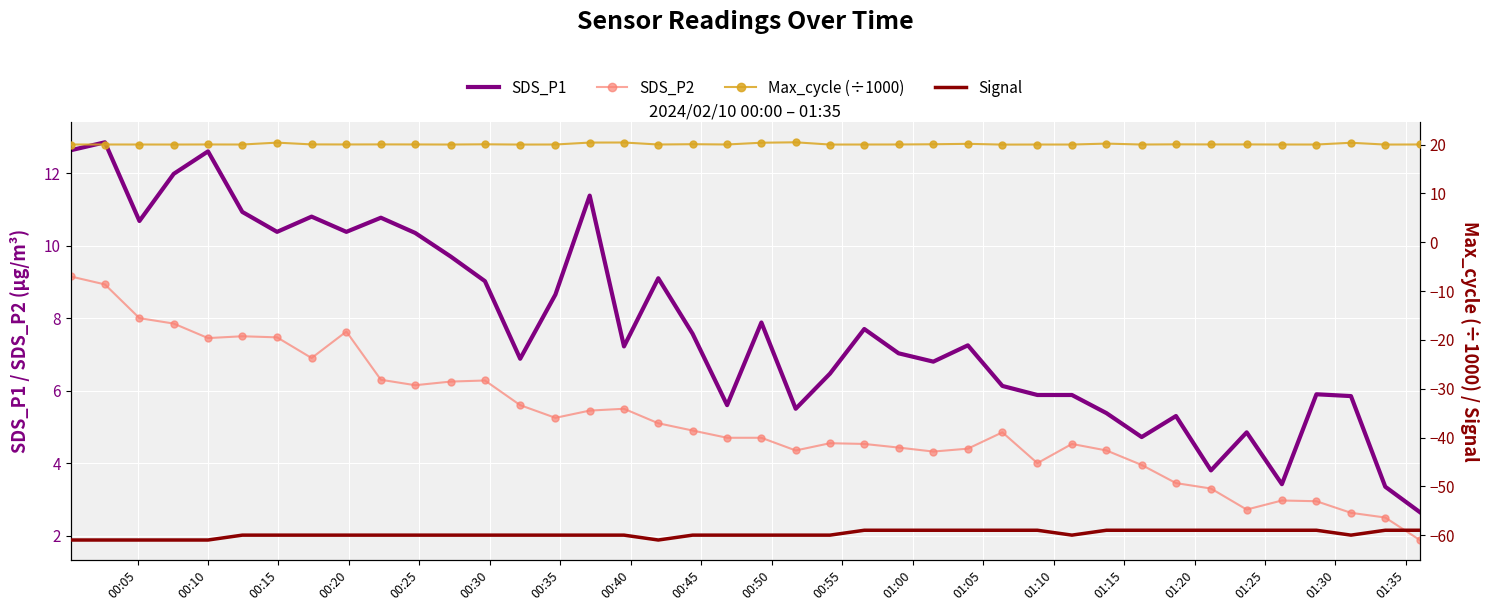

True or false: SDS_P2 and SDS_P1 intersect in this chart.

False